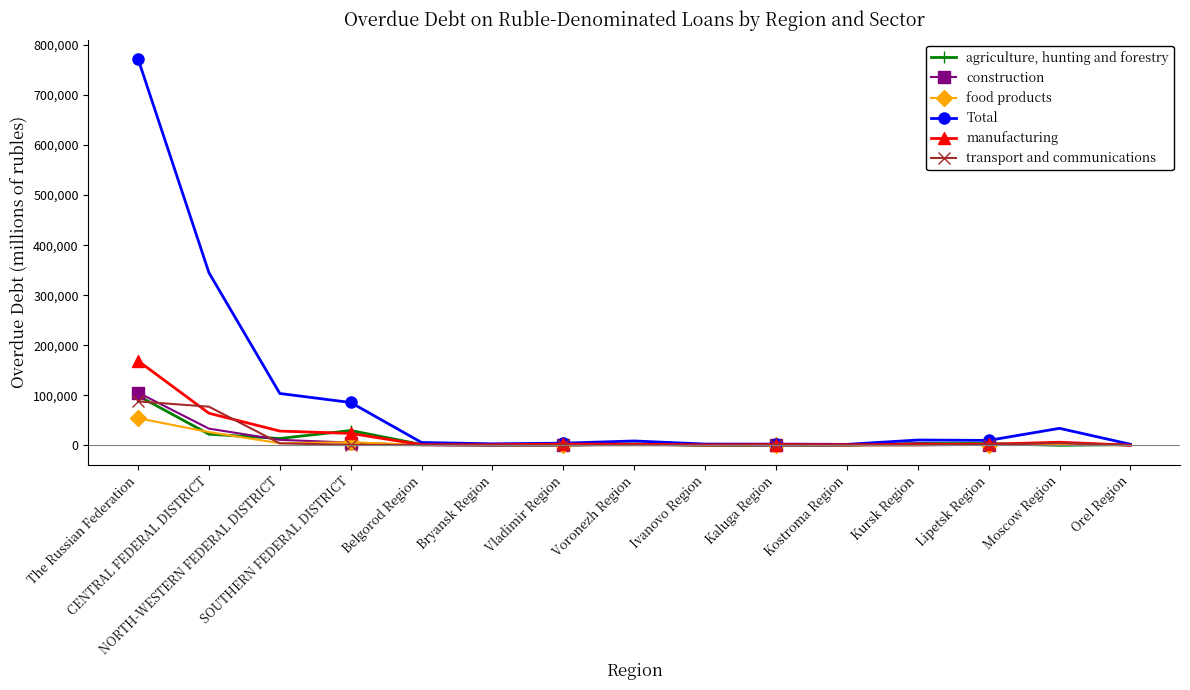

Rank the series by their maximum value, from lowest to highest.

food products, transport and communications, agriculture, hunting and forestry, construction, manufacturing, Total